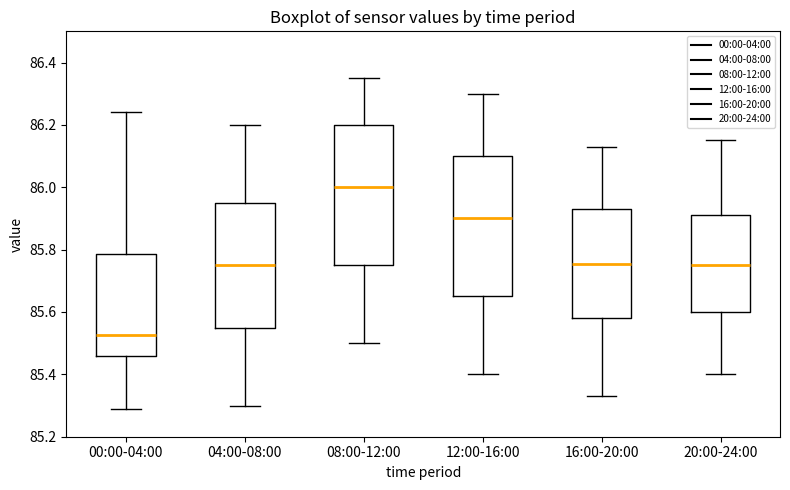

Reading left to right, read every box against the y-axis: the position of its median line, the range the box covers, and the ends of its whiskers. The values are not printed on the chart, so give them approximately, as read against the axis.

00:00-04:00: median 85.52, box 85.46 to 85.78, whiskers 85.30 to 86.24
04:00-08:00: median 85.76, box 85.56 to 85.96, whiskers 85.30 to 86.20
08:00-12:00: median 86.00, box 85.76 to 86.20, whiskers 85.50 to 86.36
12:00-16:00: median 85.90, box 85.66 to 86.10, whiskers 85.40 to 86.30
16:00-20:00: median 85.76, box 85.58 to 85.94, whiskers 85.34 to 86.14
20:00-24:00: median 85.76, box 85.60 to 85.92, whiskers 85.40 to 86.16